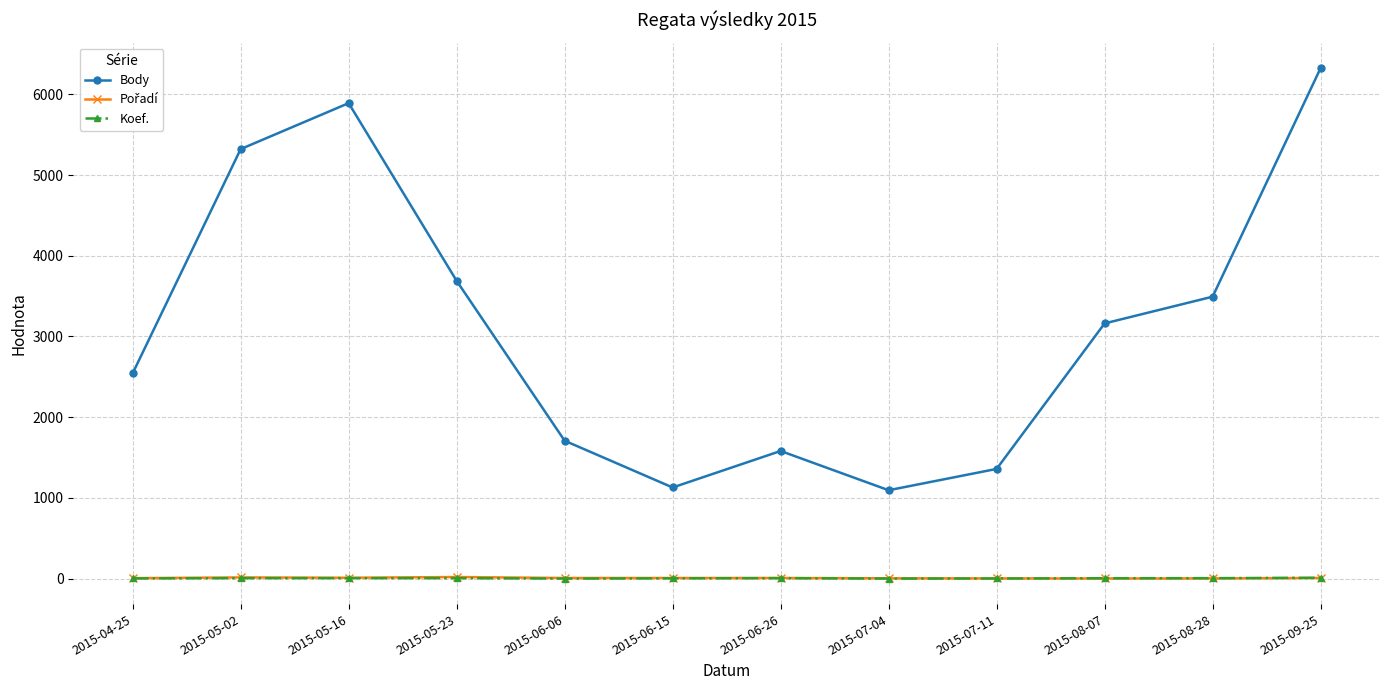

At how many categories does at least one series exceed 1450?

9